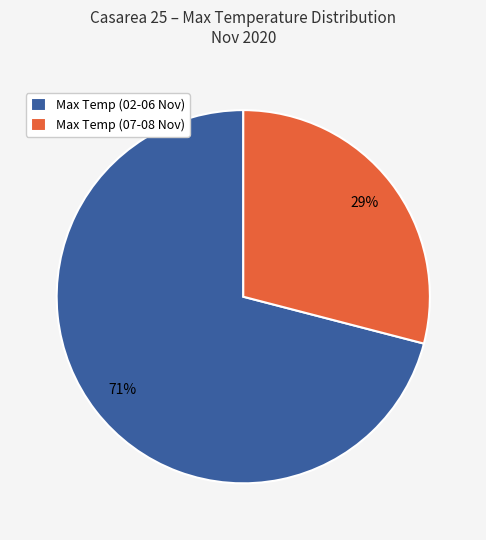

To the nearest percent, what percentage of the pie is Max Temp (02-06 Nov)?

71%